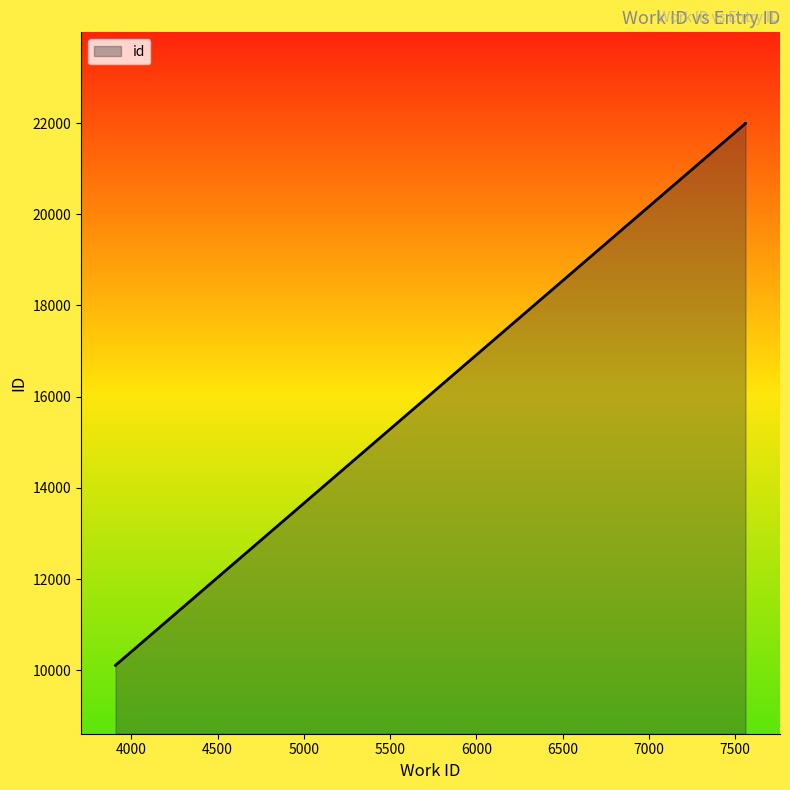

List the labels in order of value, smallest first.

3909, 3910, 7558, 7559, 7559